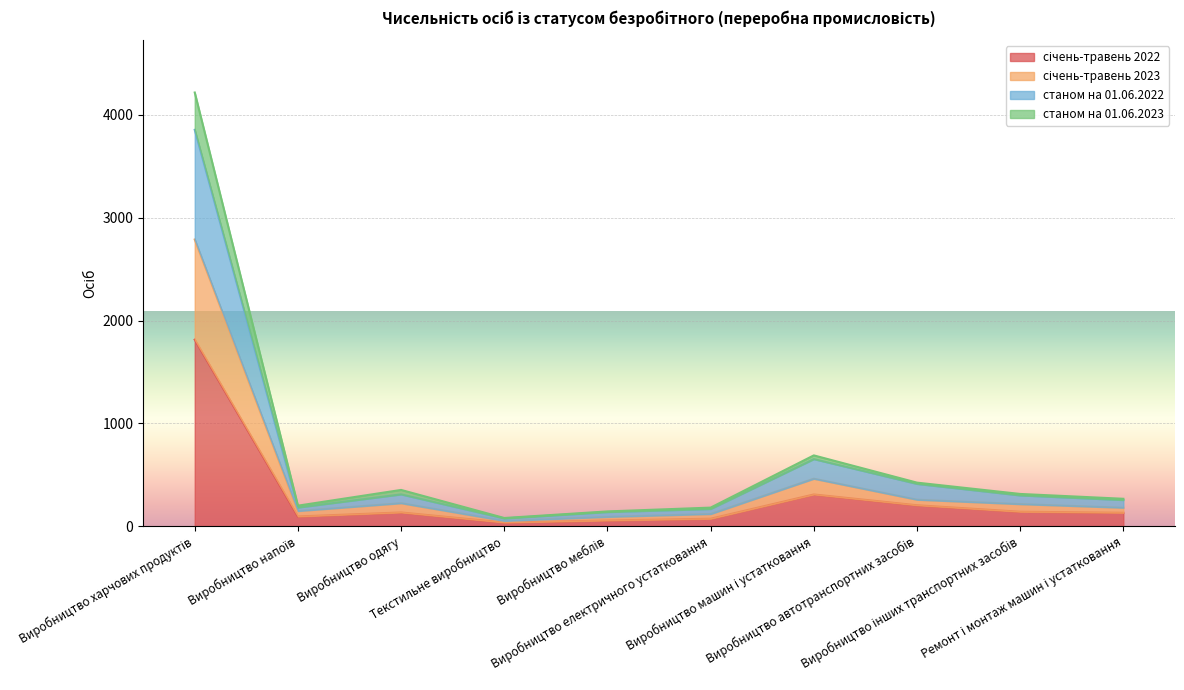

The січень-травень 2022 series shows 203 at Виробництво автотранспортних засобів. True or false?

True